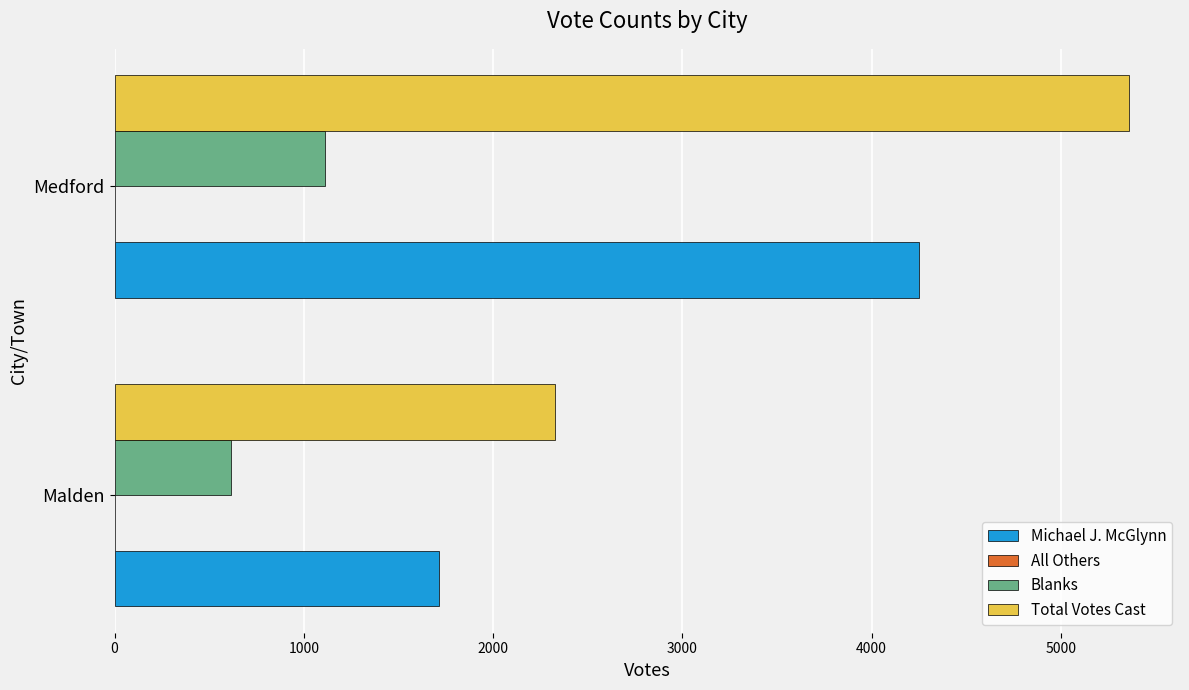

At which label is Total Votes Cast closest to 3845?

Malden